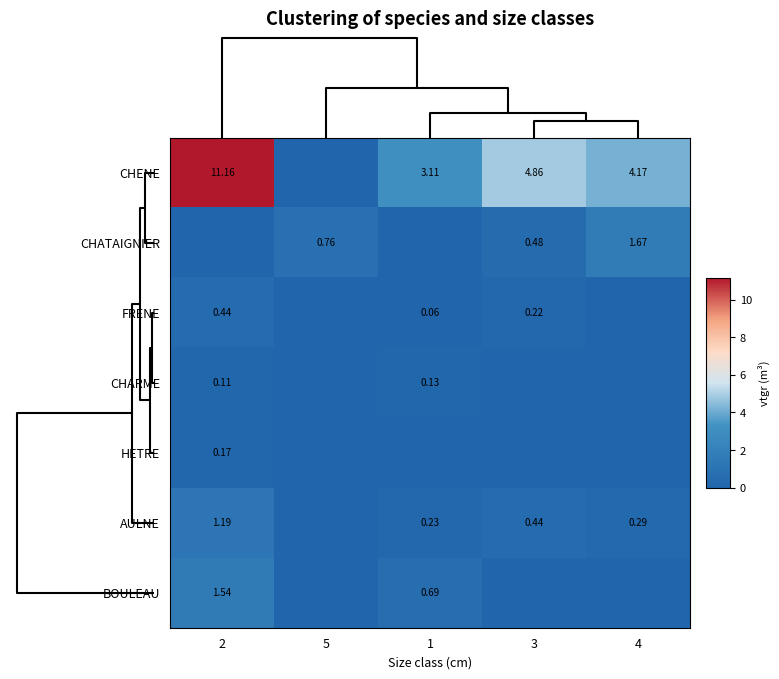

Which series has the largest range (max minus min)?

CHENE